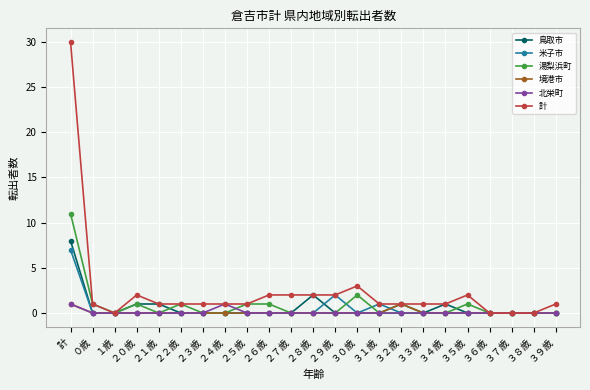

Reading left to right, transcribe all the data shown in this chart.

鳥取市: 8	0	0	1	1	0	0	0	0	0	0	2	0	0	0	1	0	1	0	0	0	0	0
米子市: 7	0	0	0	0	0	0	0	0	0	0	0	2	0	1	0	0	0	0	0	0	0	0
湯梨浜町: 11	1	0	1	0	1	0	0	1	1	0	0	0	2	0	0	0	0	1	0	0	0	0
境港市: 1	0	0	0	0	0	0	0	0	0	0	0	0	0	0	1	0	0	0	0	0	0	0
北栄町: 1	0	0	0	0	0	0	1	0	0	0	0	0	0	0	0	0	0	0	0	0	0	0
計: 30	1	0	2	1	1	1	1	1	2	2	2	2	3	1	1	1	1	2	0	0	0	1